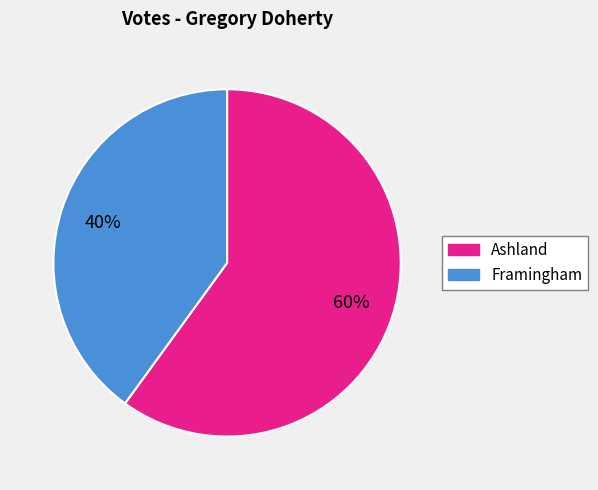

Combined, do Ashland and Framingham account for over 50%?

Yes